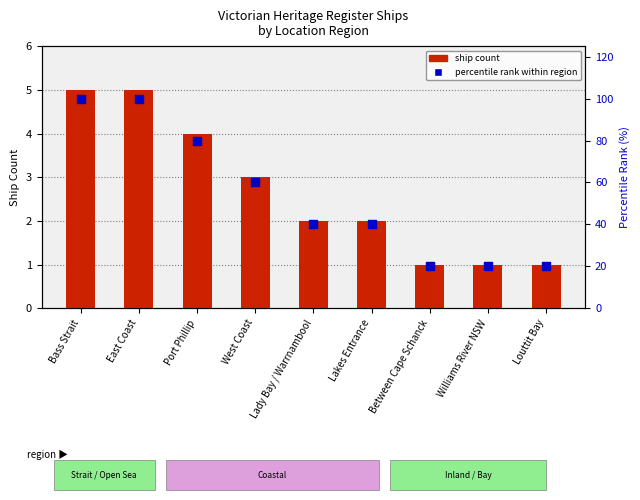

Which series contains the lowest Y value?

ship count